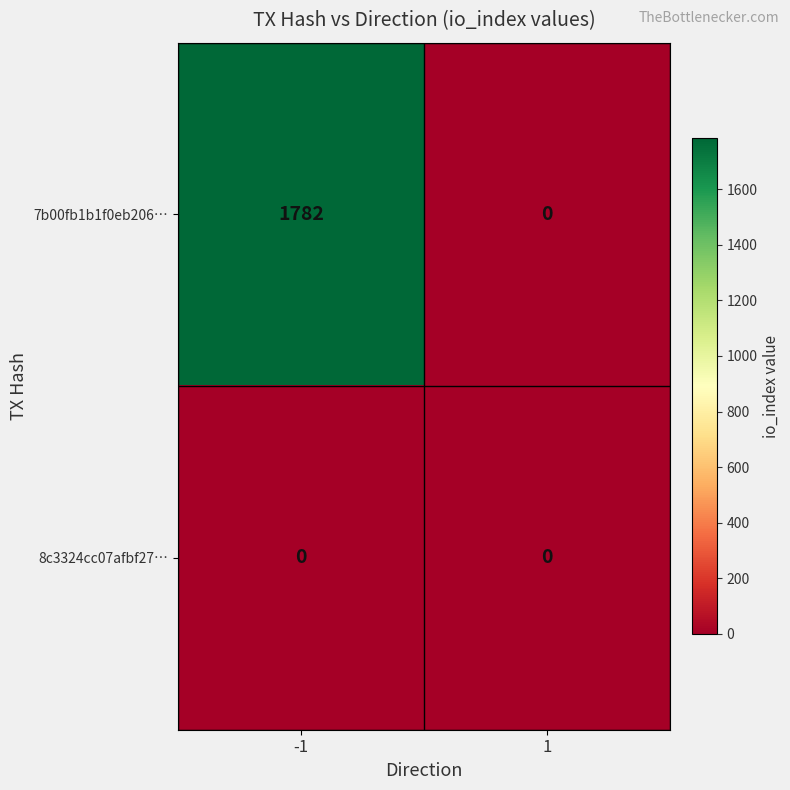

Rank the series by their maximum value, from highest to lowest.

7b00fb1b1f0eb206…, 8c3324cc07afbf27…